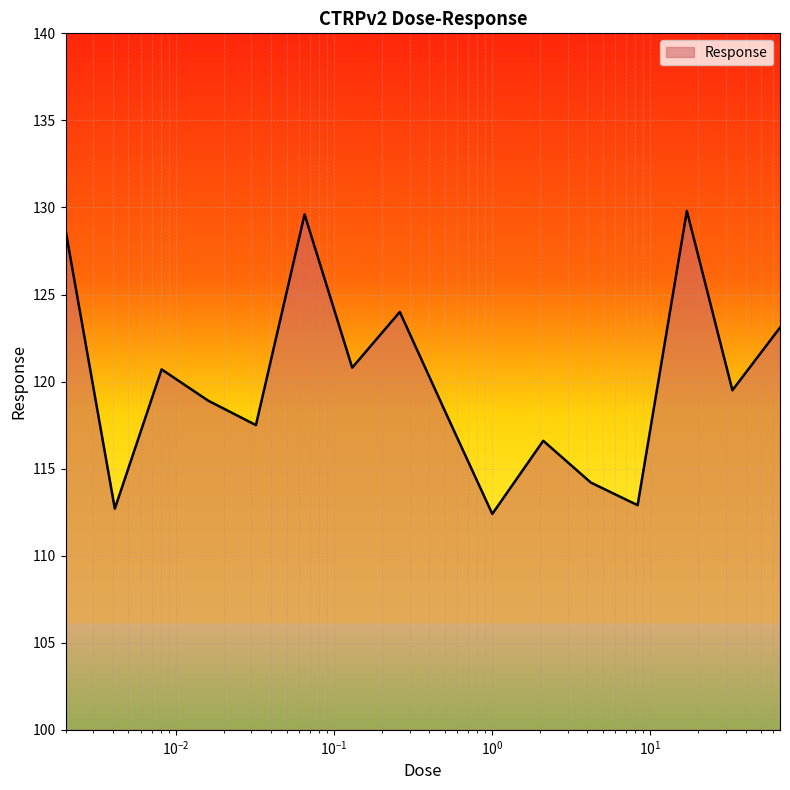

What is the greatest value displayed?

129.8